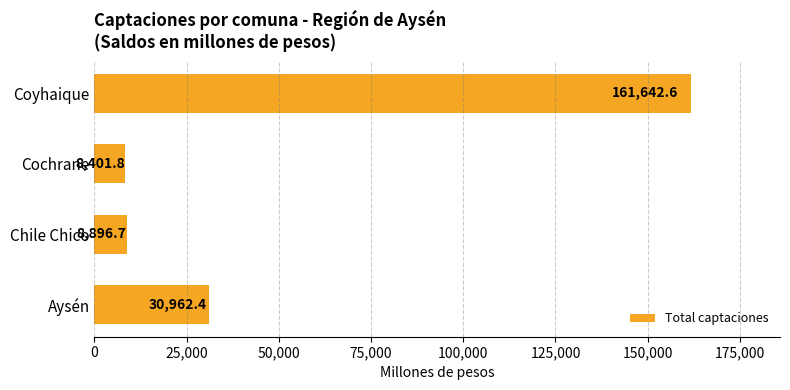

Which has a higher value, Aysén or Chile Chico?

Aysén